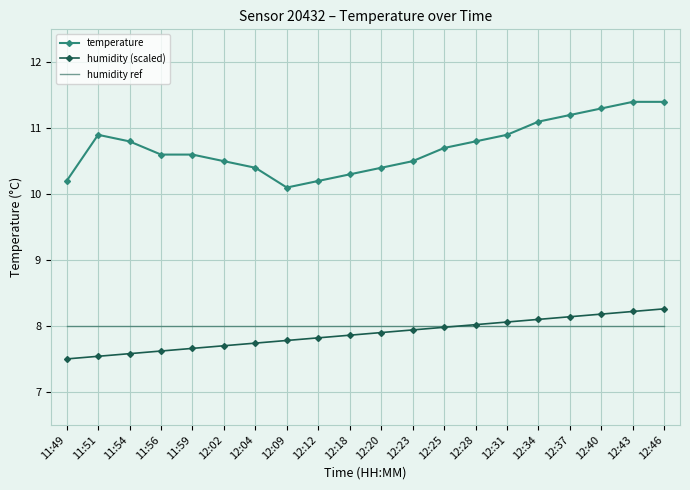

What position from the left is 11:49?

1